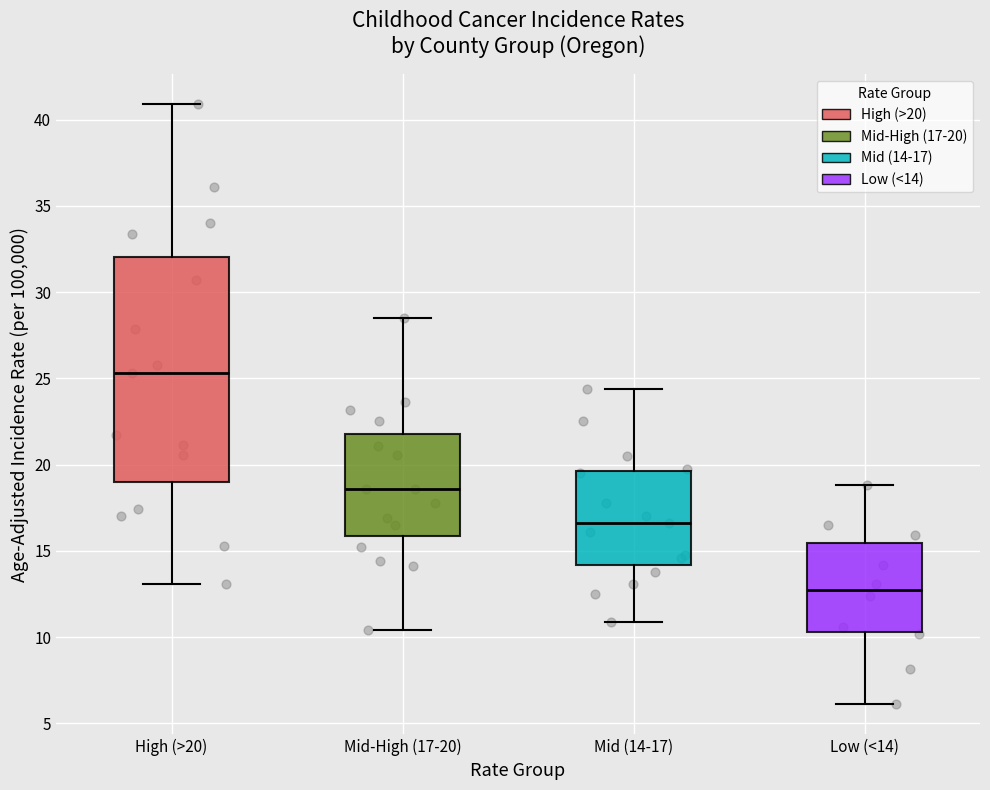

Where is the upper edge of the box for Mid-High (17-20) on the y-axis? The values are not printed on the chart, so give them approximately, as read against the axis.

22.0